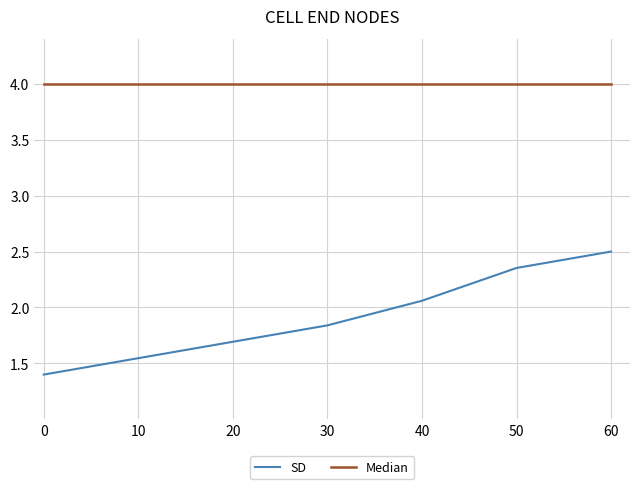

Which series has the largest range (max minus min)?

SD